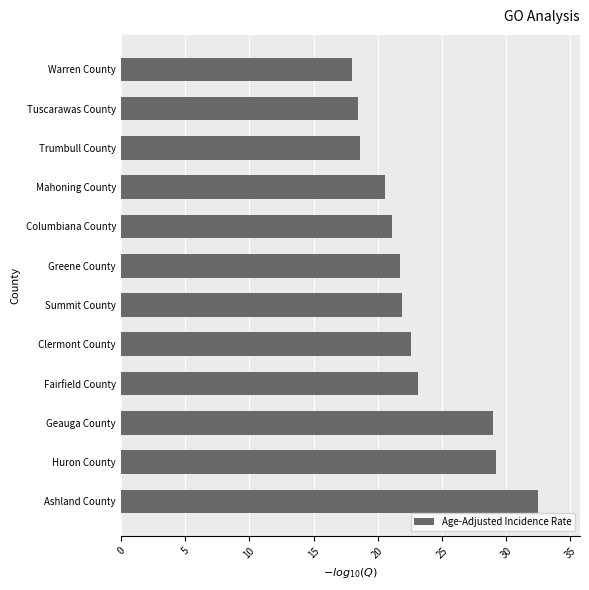

Read the value at Warren County.

18.0